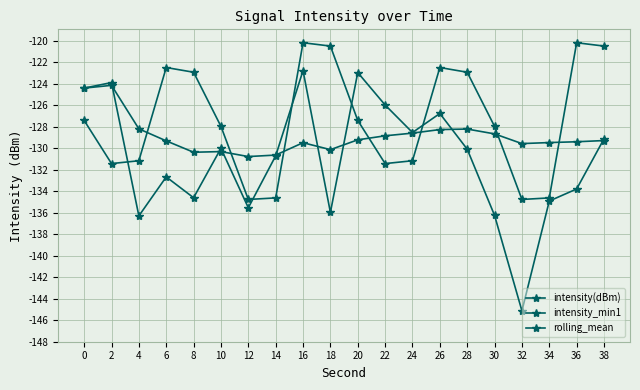

At which label does intensity_min1 first exceed -127?

6